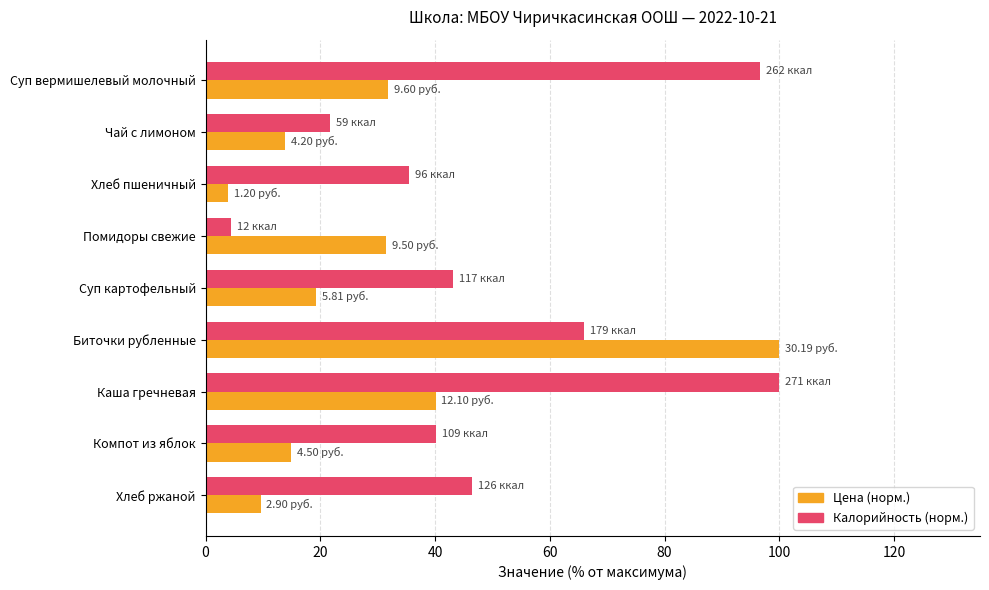

Which series has the largest total across all categories?

Калорийность (норм.)